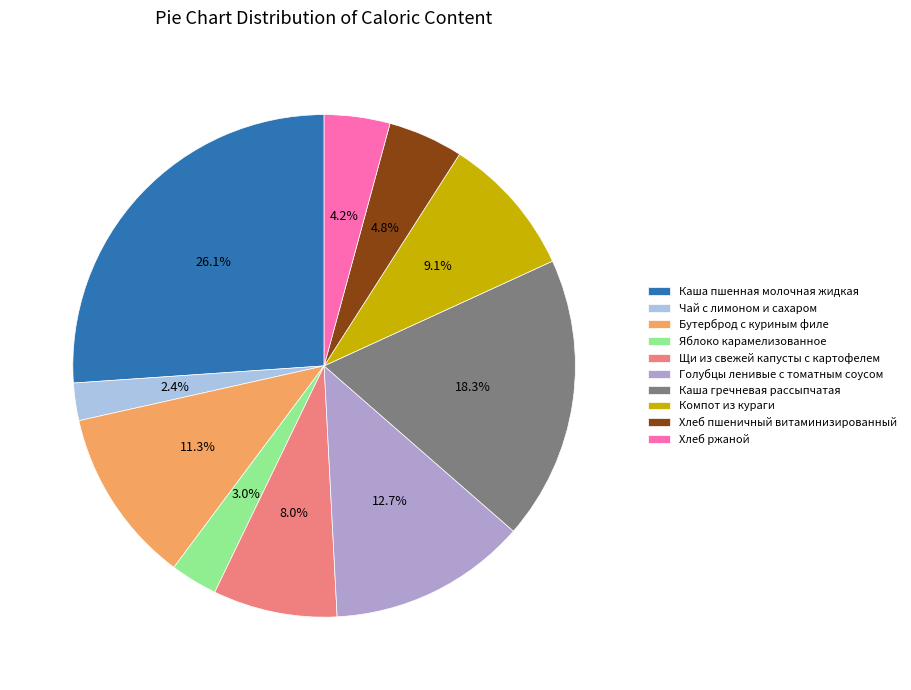

Does Хлеб пшеничный витаминизированный account for over 50% of the chart?

No